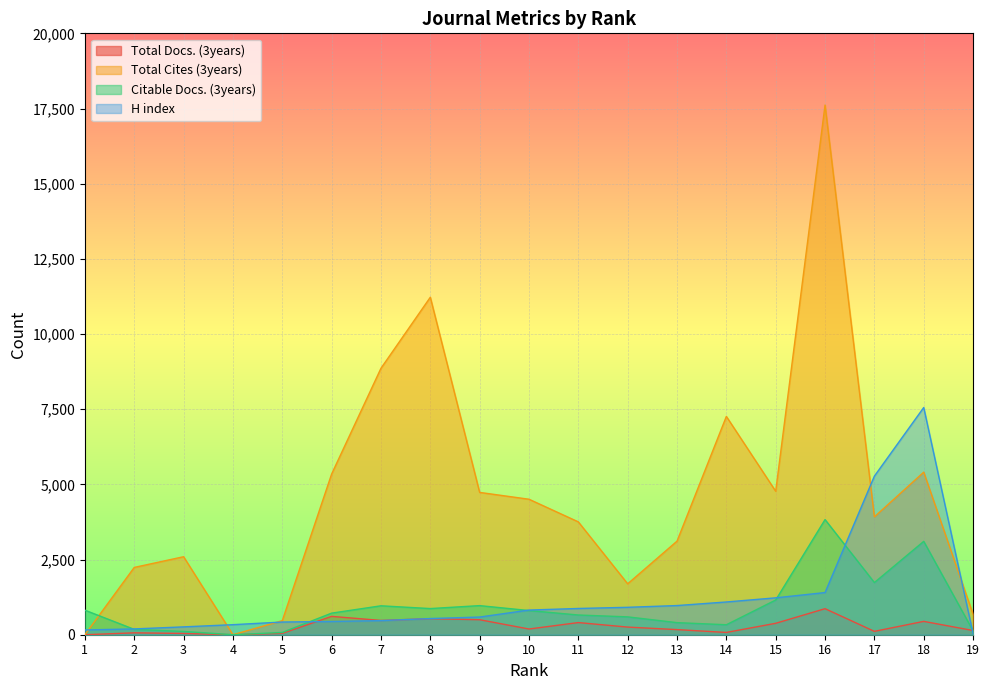

What is the highest value of the Total Cites (3years) series?

17615